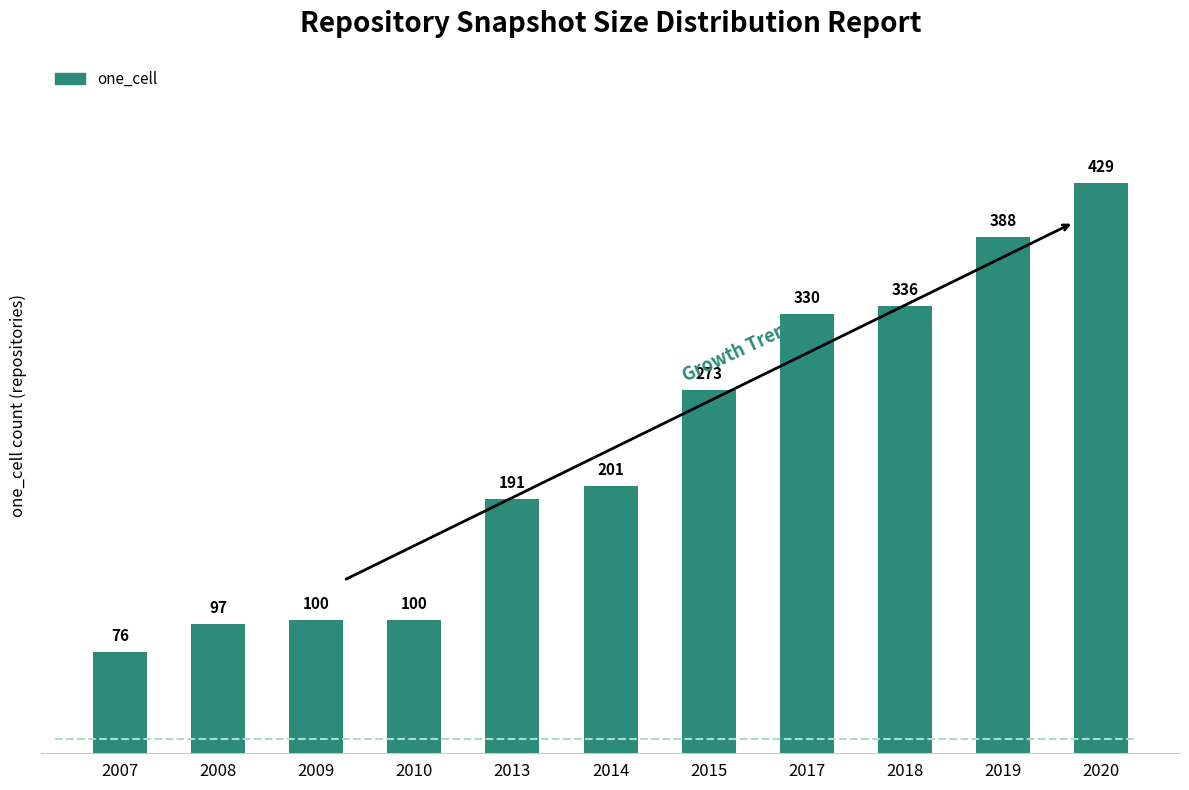

Reading left to right, list all the values displayed in this chart.

2007=76	2008=97	2009=100	2010=100	2013=191	2014=201	2015=273	2017=330	2018=336	2019=388	2020=429